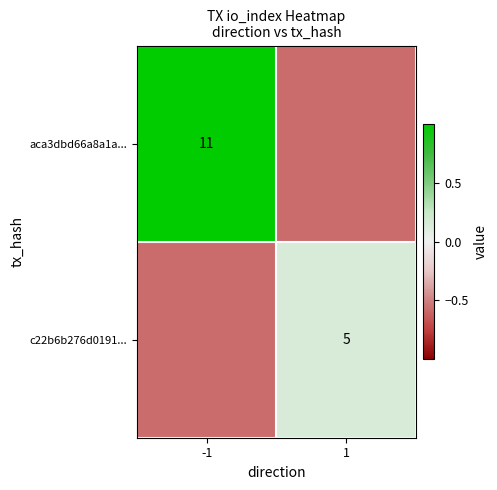

What is the lowest value of the c22b6b276d0191... series?

-0.6